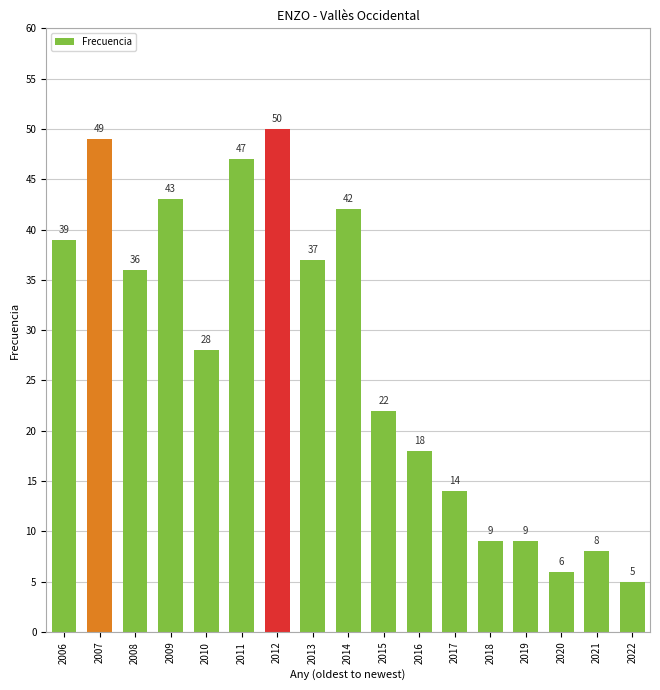

What is the minimum value shown in the chart?

5